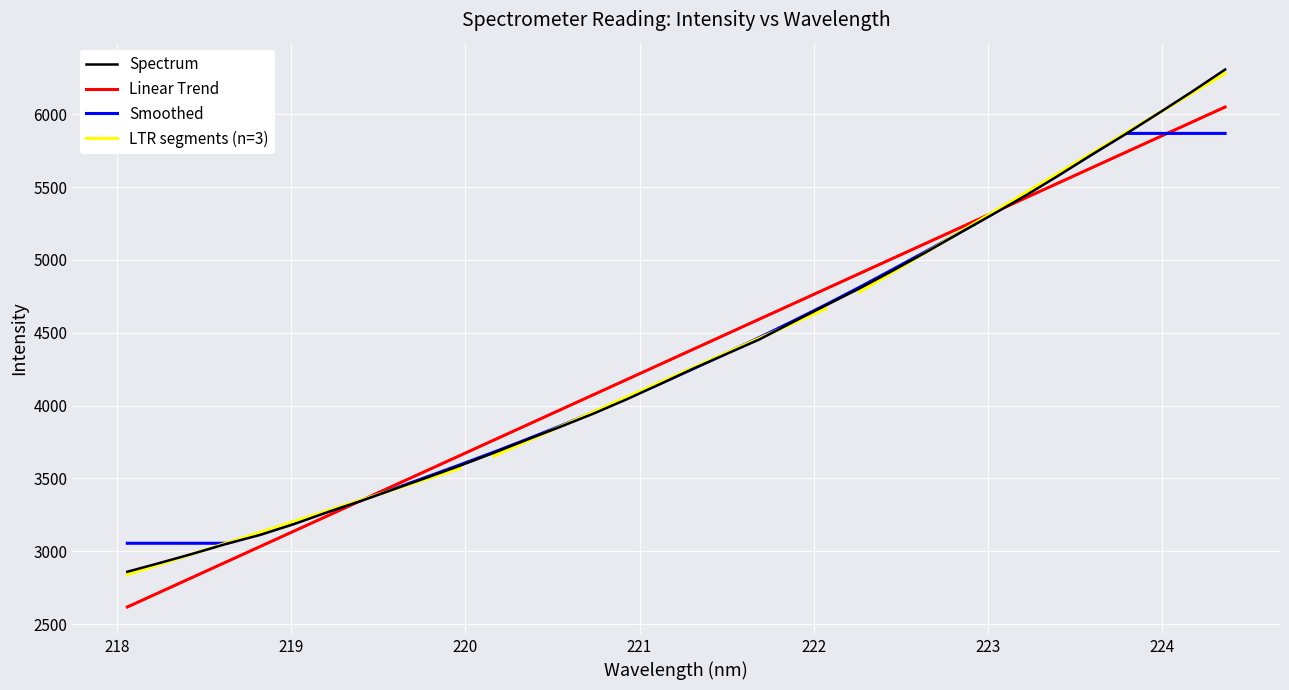

What is the maximum value for Linear Trend?

6049.2